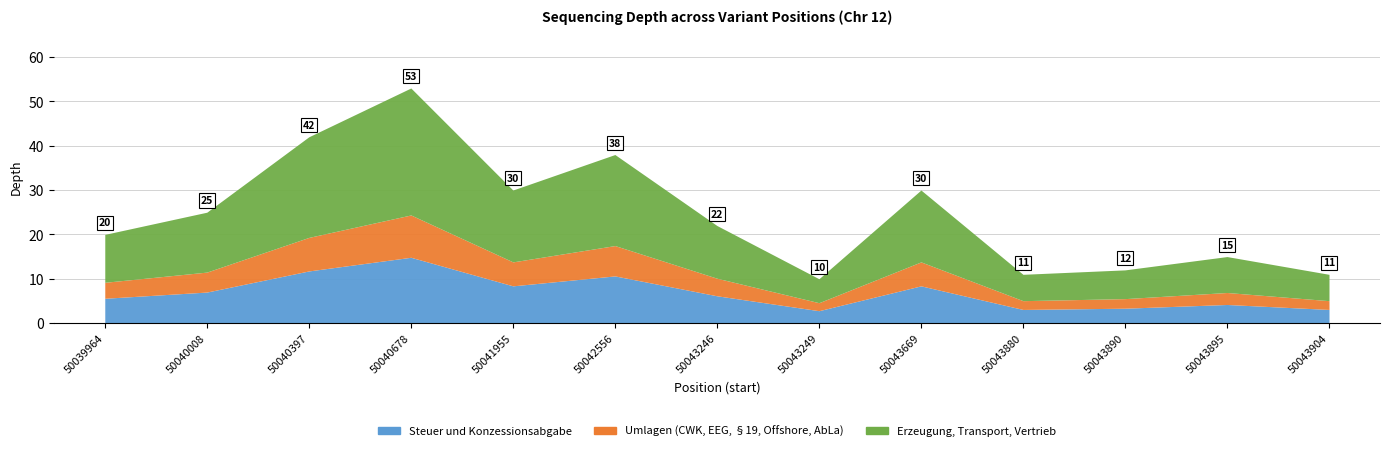

At which label is the value closest to 31?

50041955